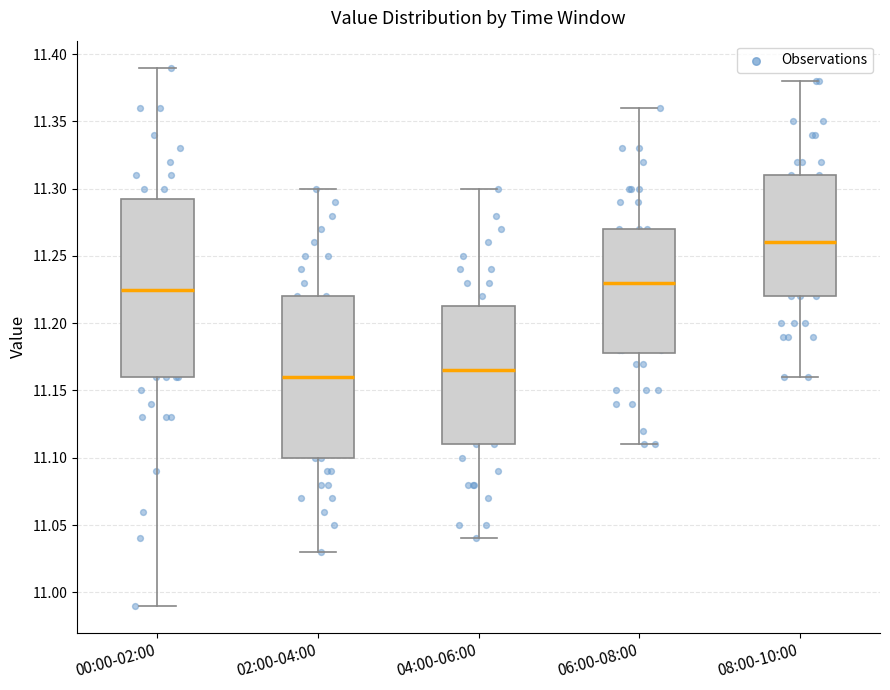

Which box is the tallest, from its lower edge to its upper edge?

00:00-02:00